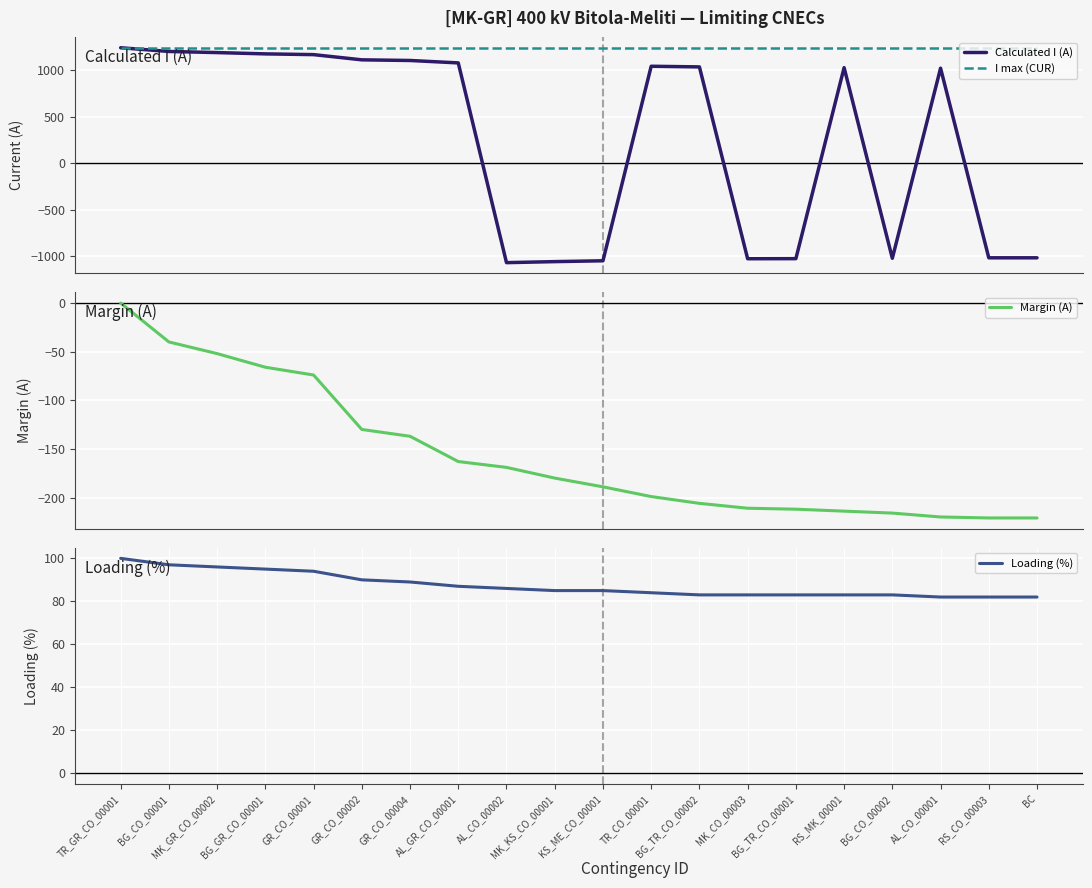

How many distinct data groups are displayed?

4